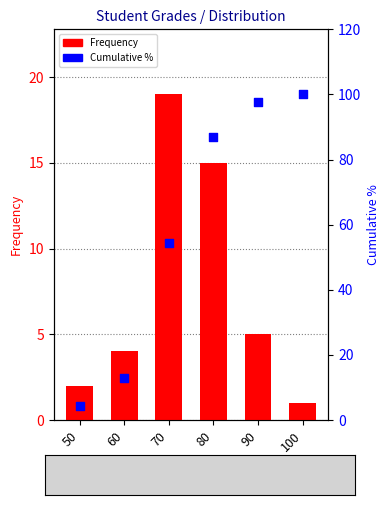

Which series contains the lowest Y value?

Frequency